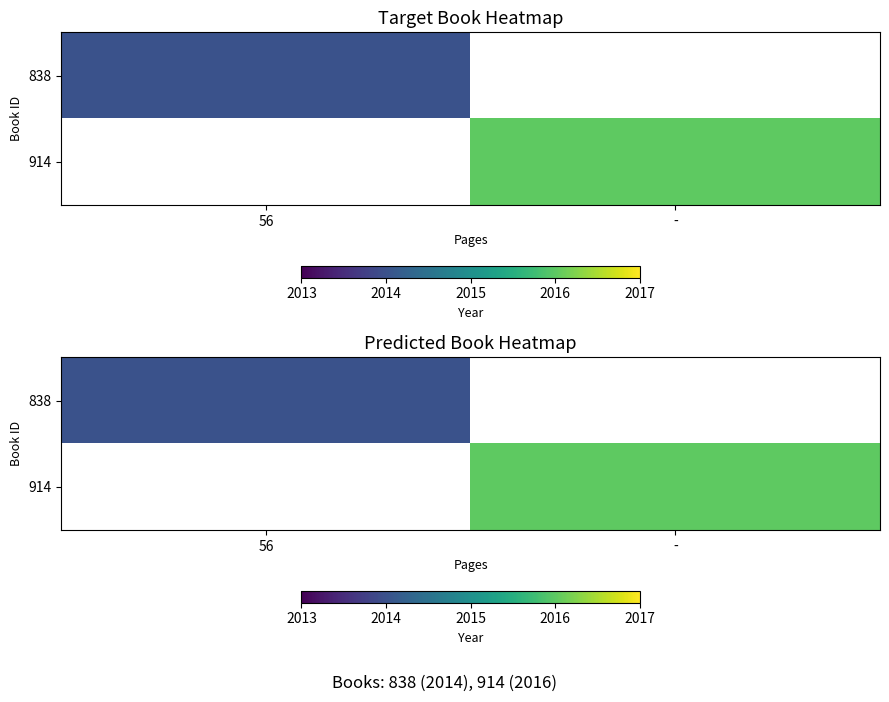

Where is 838 nearest to the value 2014?

56